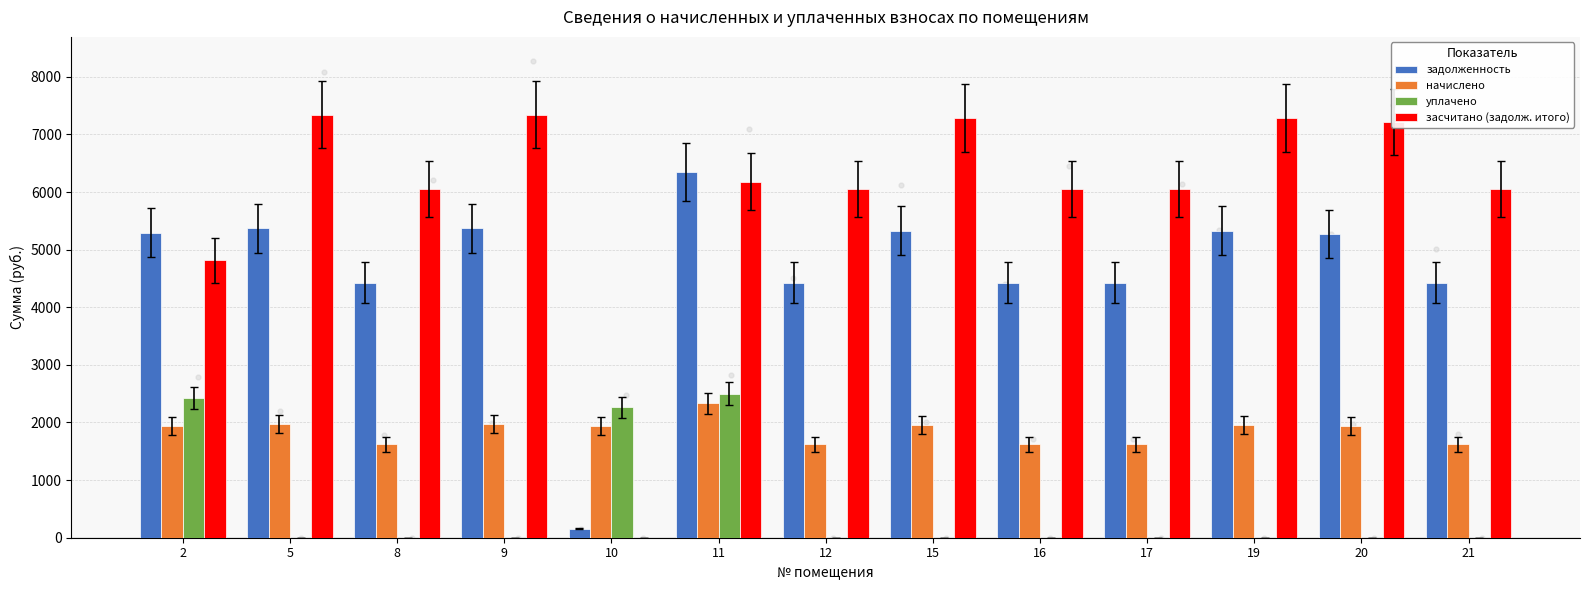

What are all the series names shown in the legend?

задолженность, начислено, уплачено, засчитано (задолж. итого)